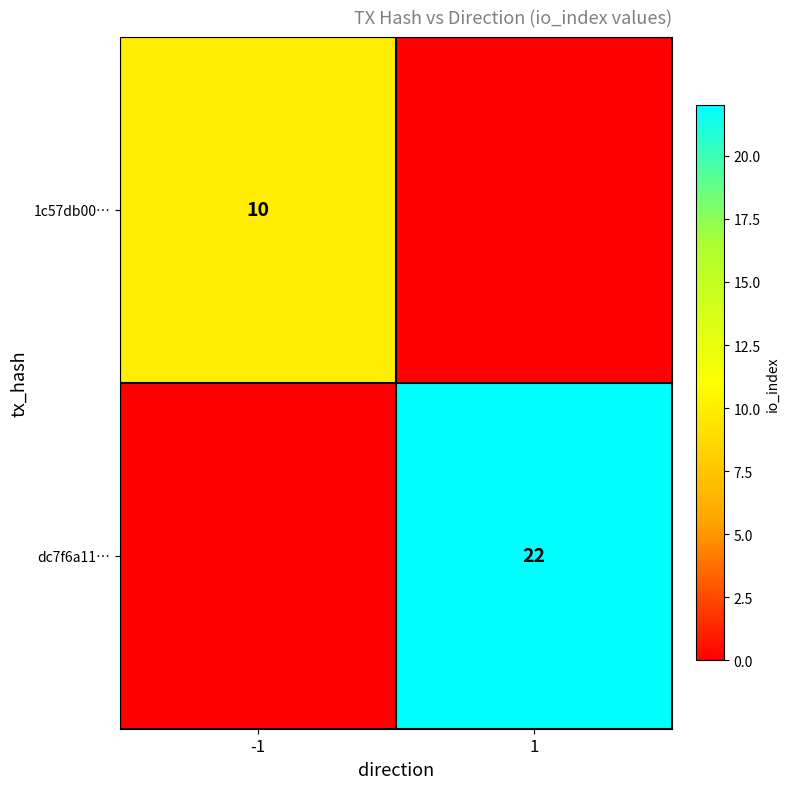

The dc7f6a11… series shows 22 at 1. True or false?

True